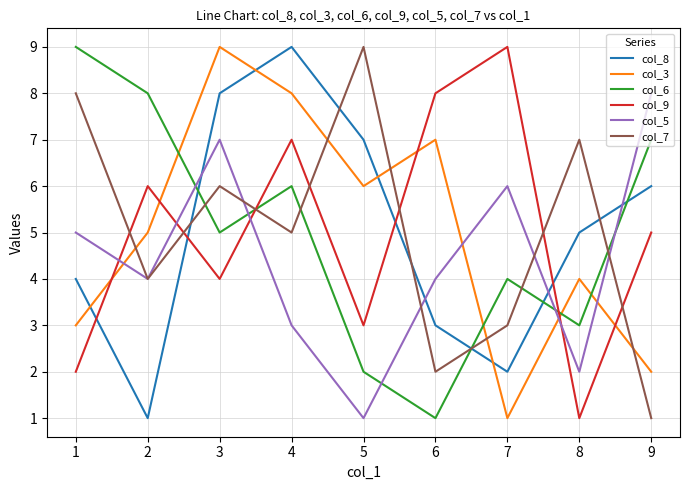

True or false: col_9 and col_8 cross at least once.

True